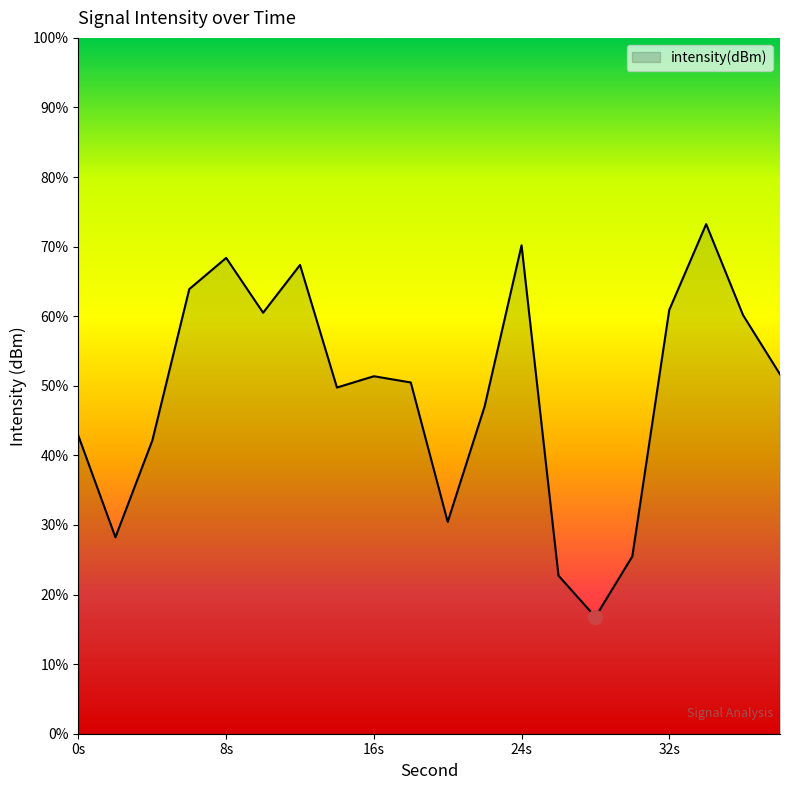

How many values exceed 51?

10